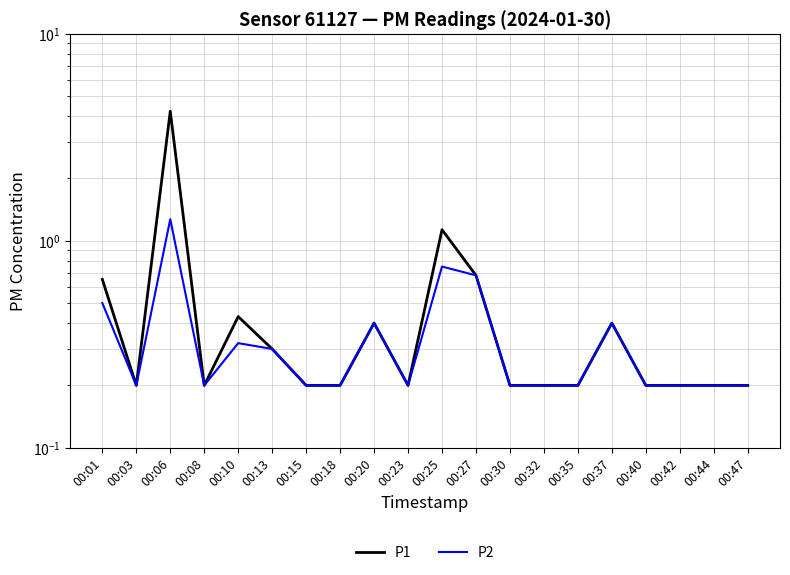

The value of P2 at 00:13 is 0.5. True or false?

False